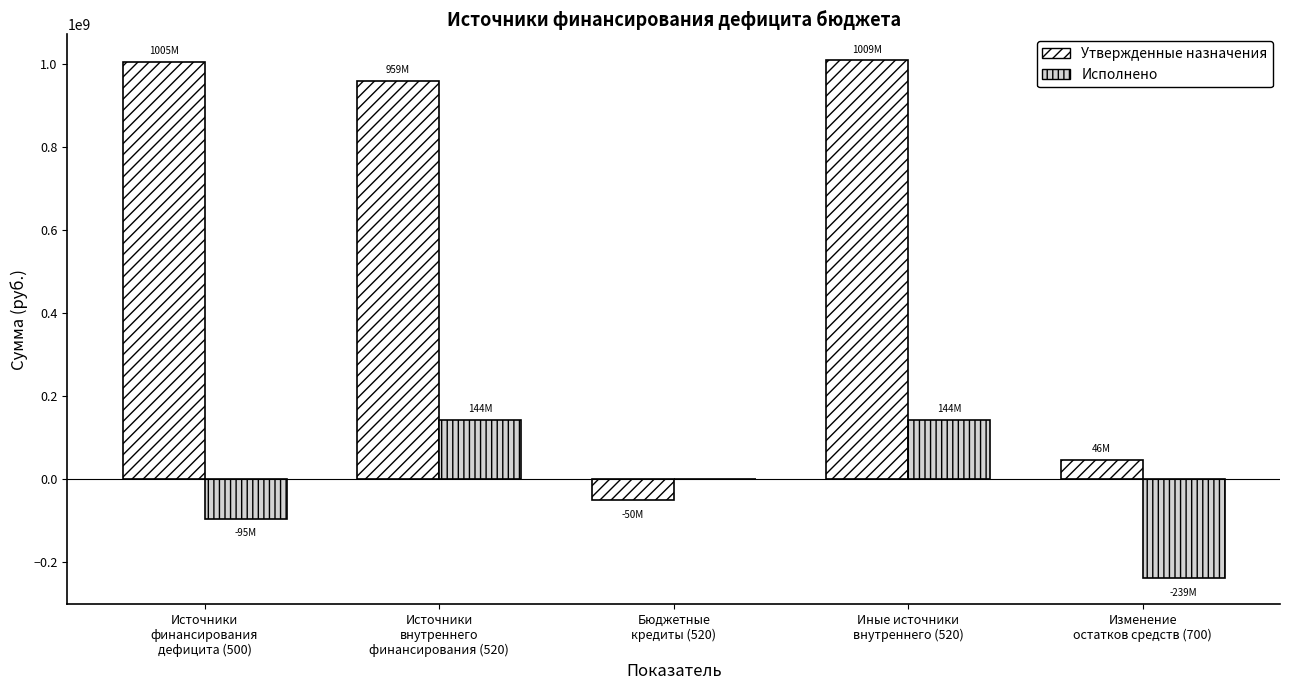

Which series has the largest total across all categories?

Утвержденные назначения